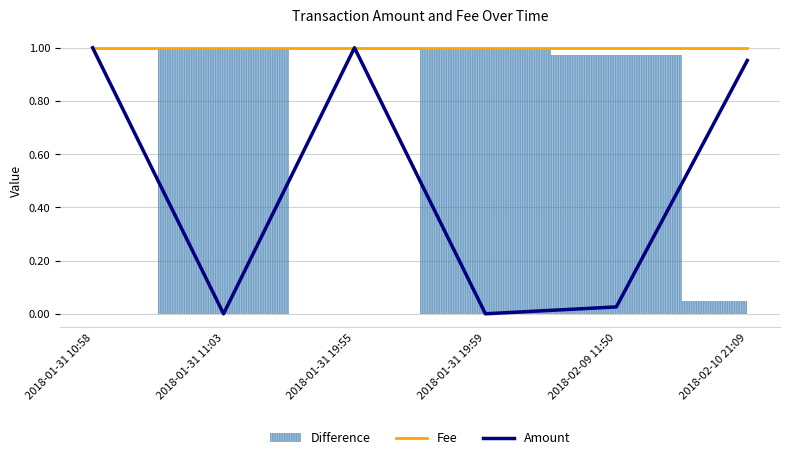

Which label corresponds to the largest value in the chart?

2018-01-31 10:58